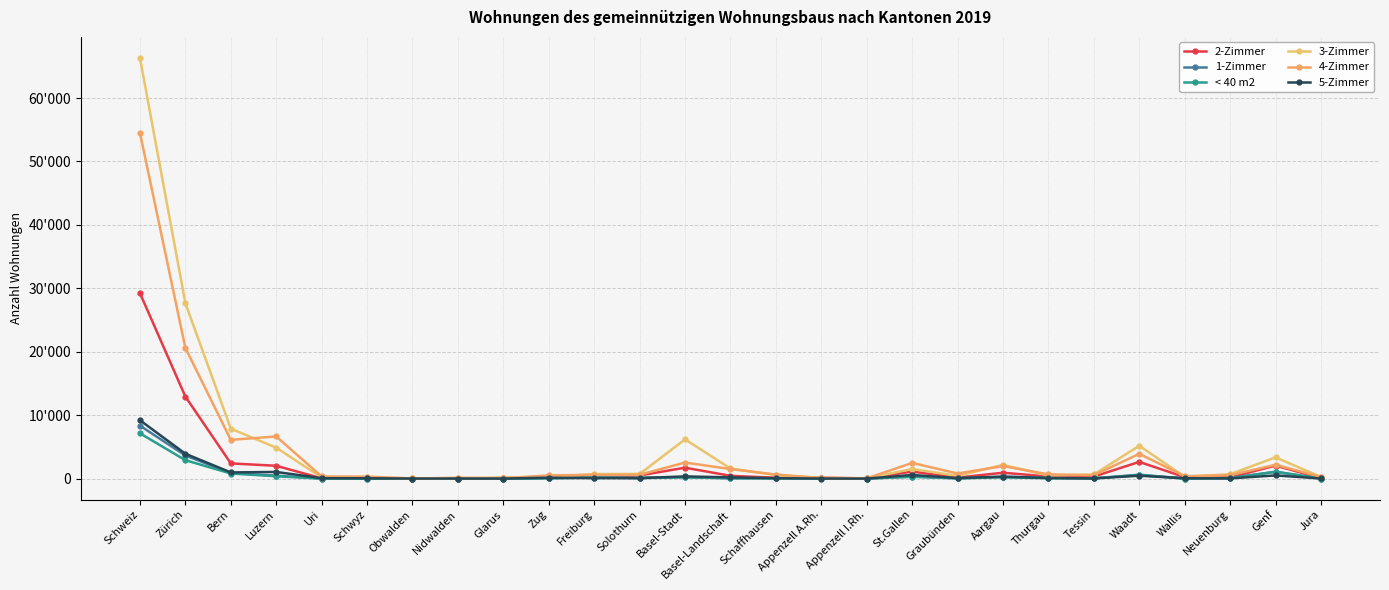

Is the value of 2-Zimmer at Zug greater than the value of 3-Zimmer at Schaffhausen?

No